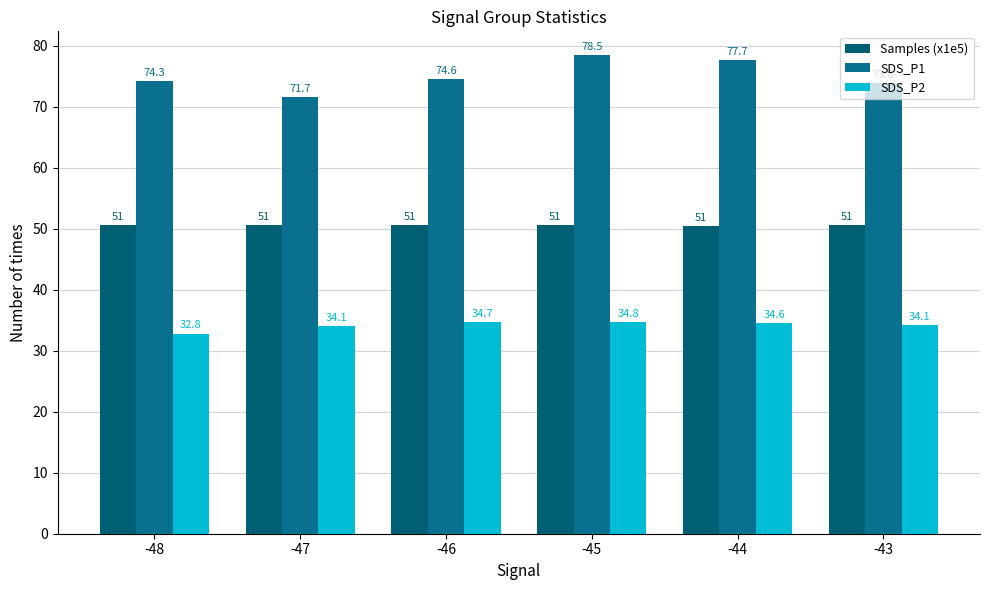

What is the difference between the maximum and minimum values in the Samples (x1e5) series?

0.1